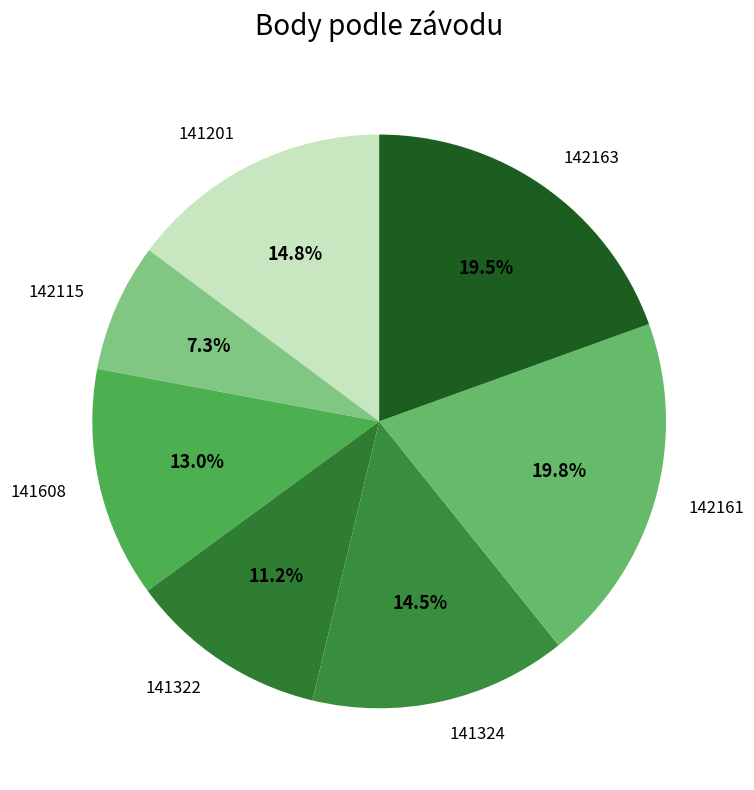

What is the ratio of the value at 141324 to the value at 141608?

1.1